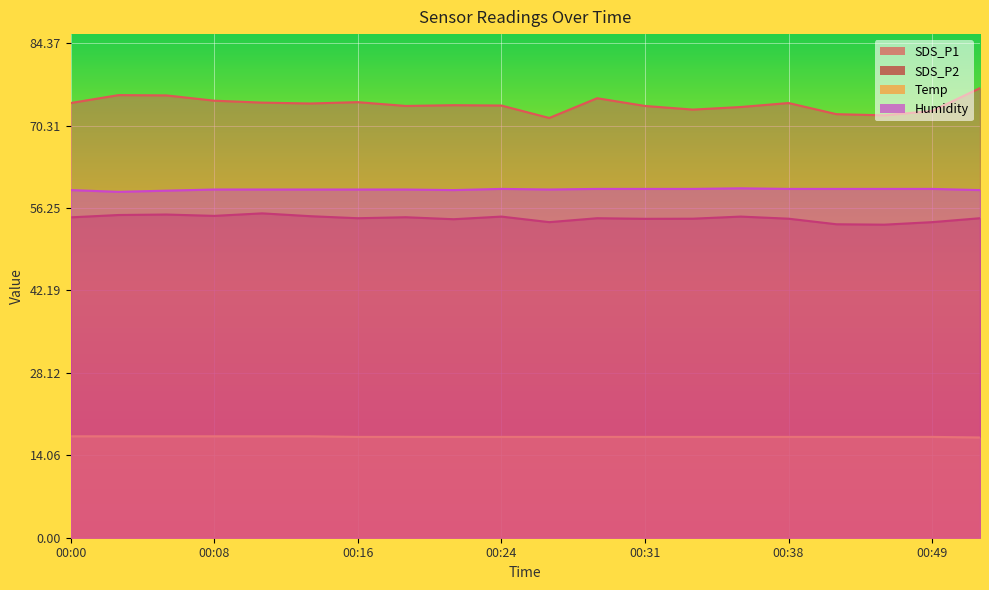

What are all the series names shown in the legend?

SDS_P1, SDS_P2, Temp, Humidity